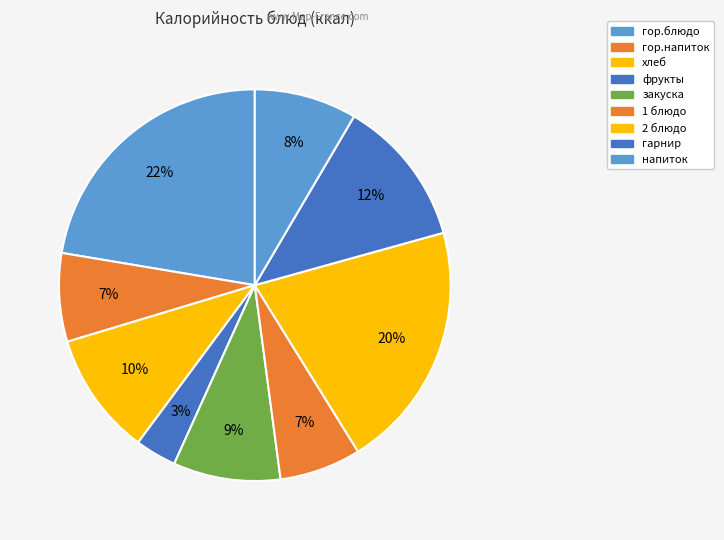

Is it true that 1 блюдо is 7% of the pie?

True